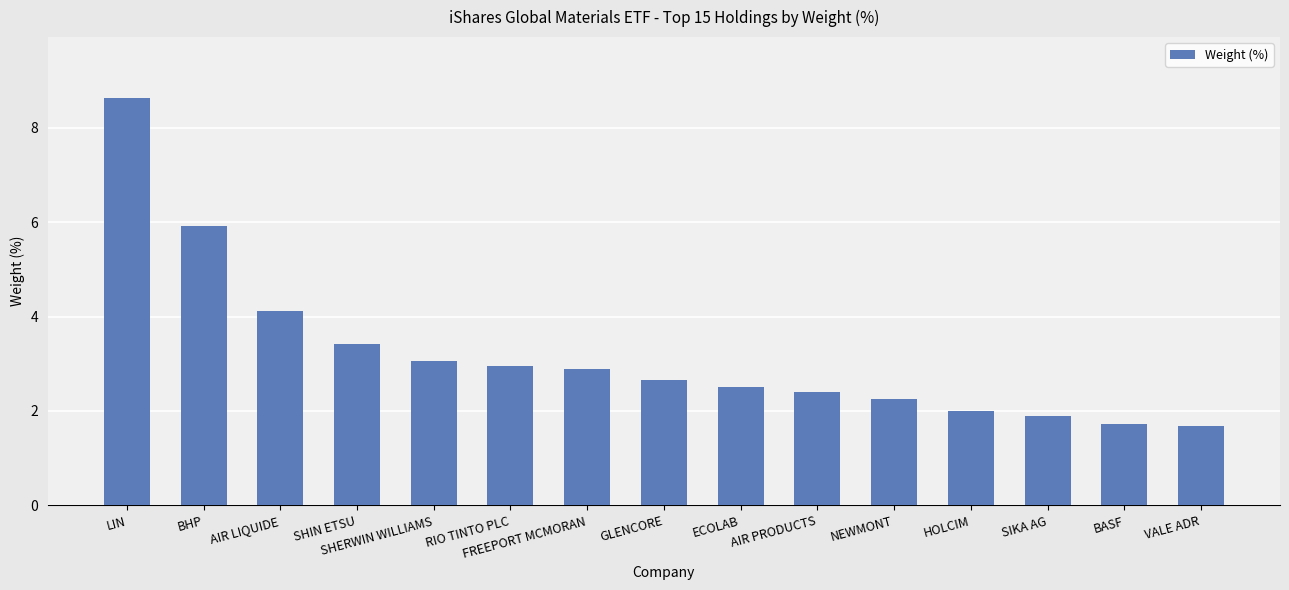

What is the average value?

3.2